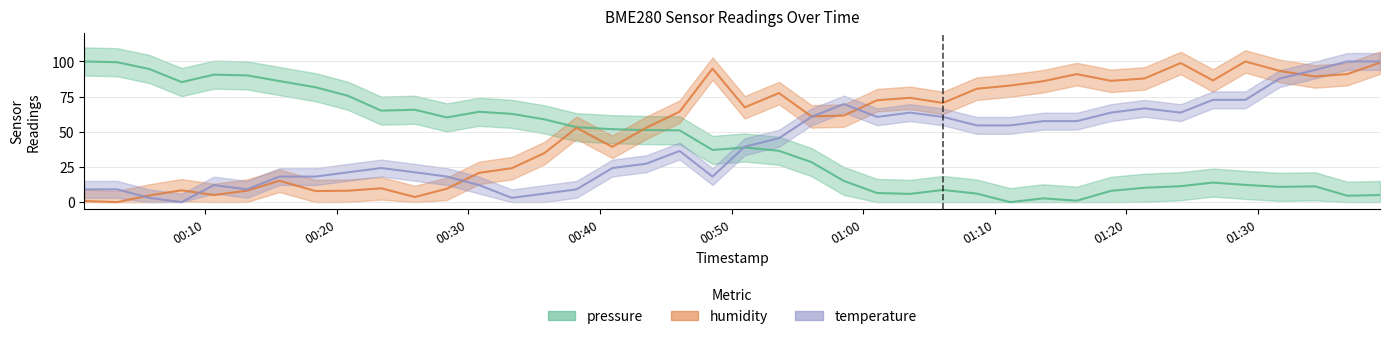

What is the label of the 27th point from the right?

2023-10-19T00:33:18